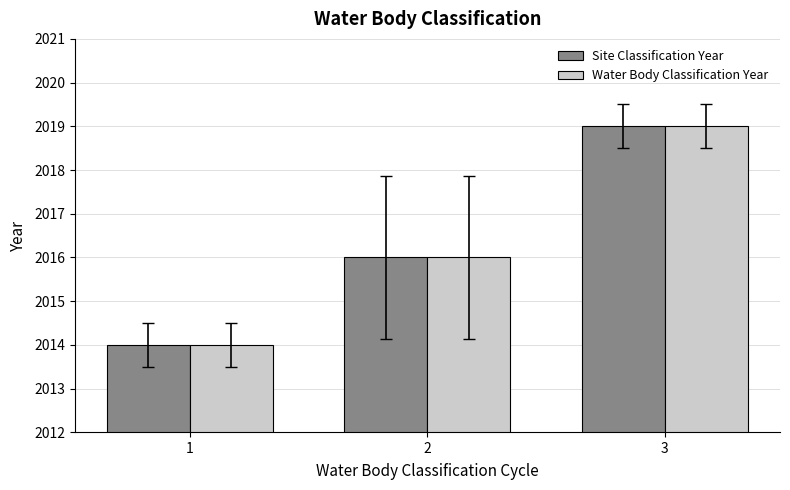

Rank the categories by Water Body Classification Year value from highest to lowest.

3, 2, 1